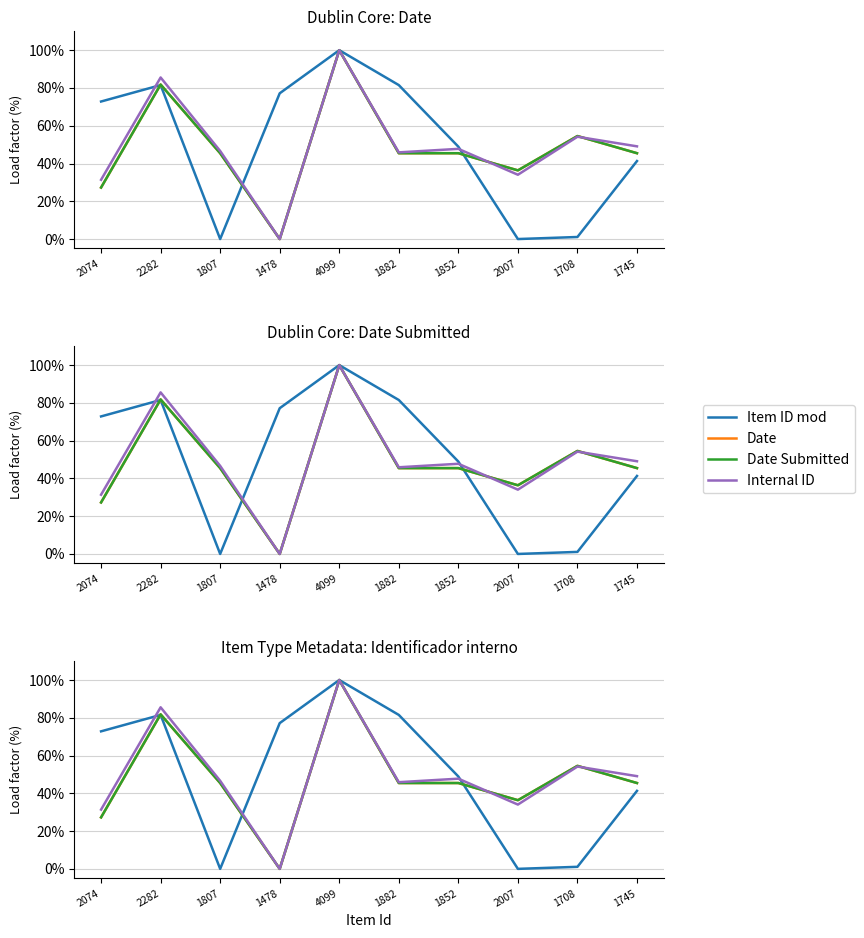

List the labels in order of Internal ID value, largest first.

4099, 2282, 1708, 1745, 1852, 1807, 1882, 2007, 2074, 1478